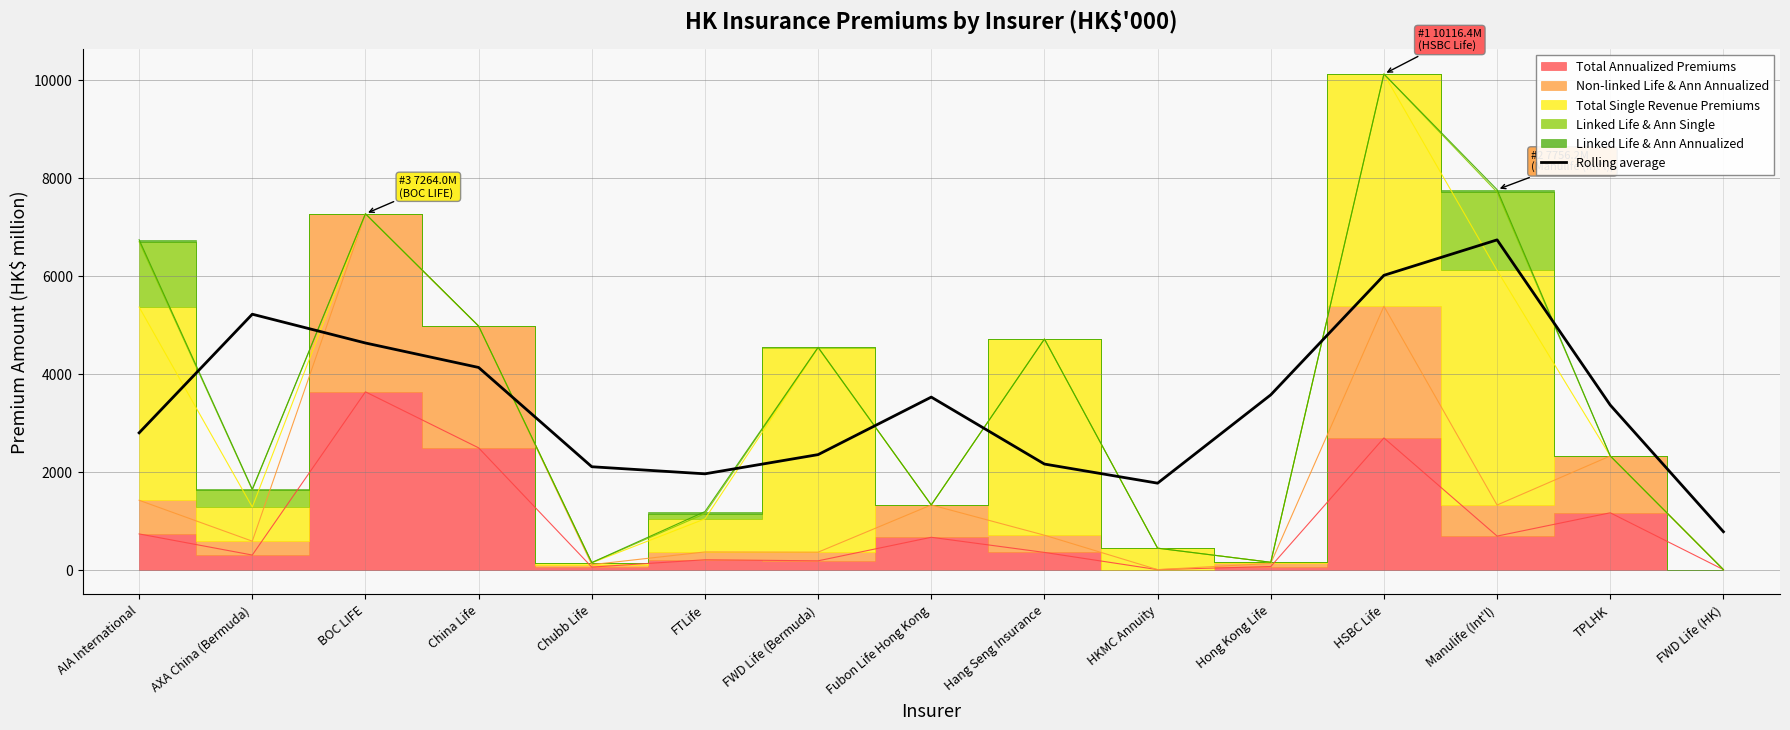

The value of Rolling average at AIA International is 4885.0. True or false?

False